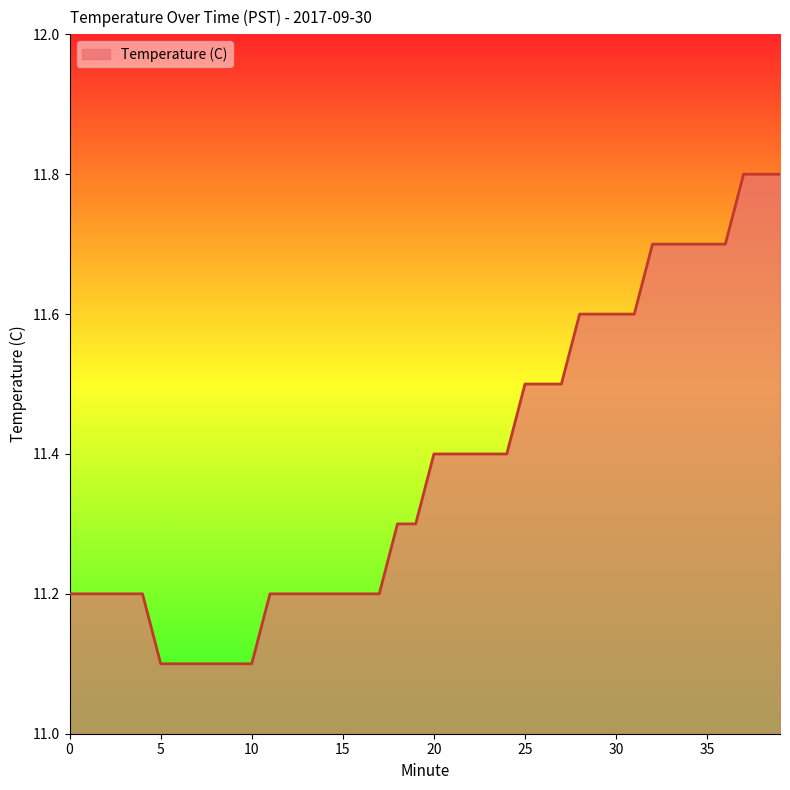

What is the difference between the maximum and minimum values?

0.7